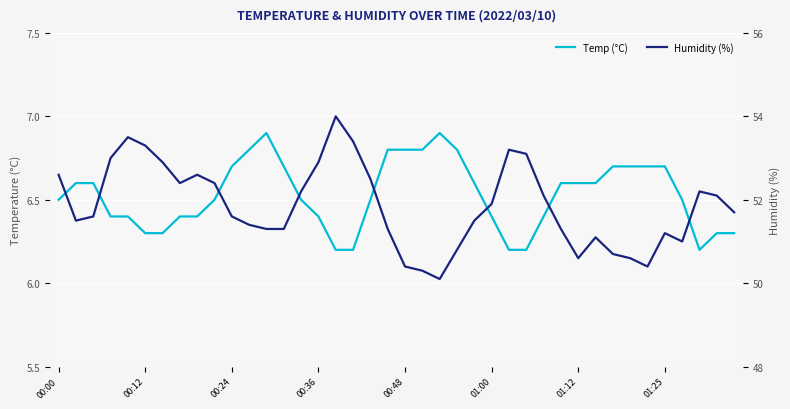

What is the average value of the Temp (°C) series?

6.5